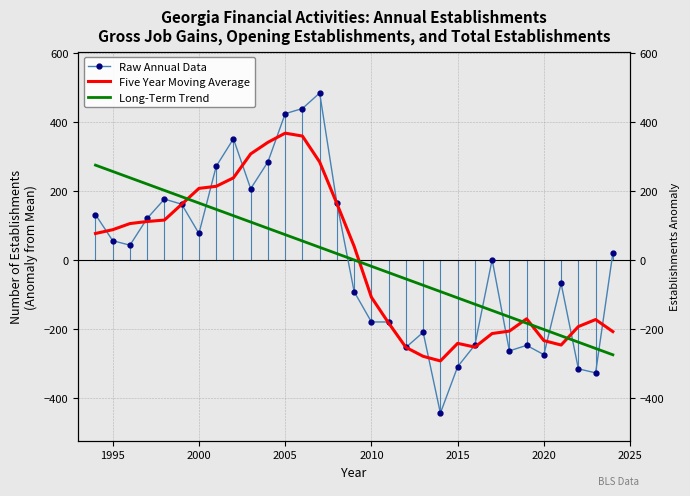

Reading left to right, transcribe all the data shown in this chart.

Raw Annual Data: 131.9	55.9	42.9	120.9	176.9	161.9	76.9	271.9	351.9	206.9	284.9	424.9	439.9	484.9	164.9	-92.1	-180.1	-180.1	-254.1	-210.1	-445.1	-310.1	-247.1	0.9	-264.1	-248.1	-275.1	-68.1	-316.1	-328.1	19.9
Five Year Moving Average: 76.9	87.9	105.7	111.7	115.9	161.7	207.9	213.9	238.5	308.1	341.7	368.3	359.9	284.5	163.5	39.5	-108.3	-183.3	-253.9	-279.9	-293.3	-242.3	-253.1	-213.7	-206.7	-170.9	-234.3	-247.1	-193.5	-173.1	-208.1
Long-Term Trend: 275.5	257.1	238.7	220.4	202.0	183.6	165.3	146.9	128.5	110.2	91.8	73.5	55.1	36.7	18.4	-0.0	-18.4	-36.7	-55.1	-73.5	-91.8	-110.2	-128.5	-146.9	-165.3	-183.6	-202.0	-220.4	-238.7	-257.1	-275.5